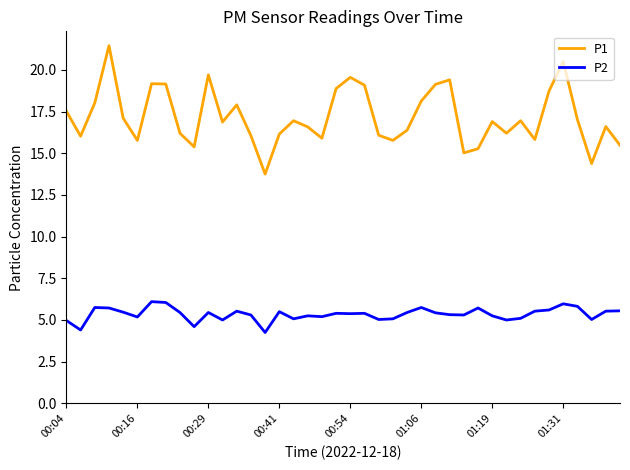

Which series has the widest spread of values?

P1